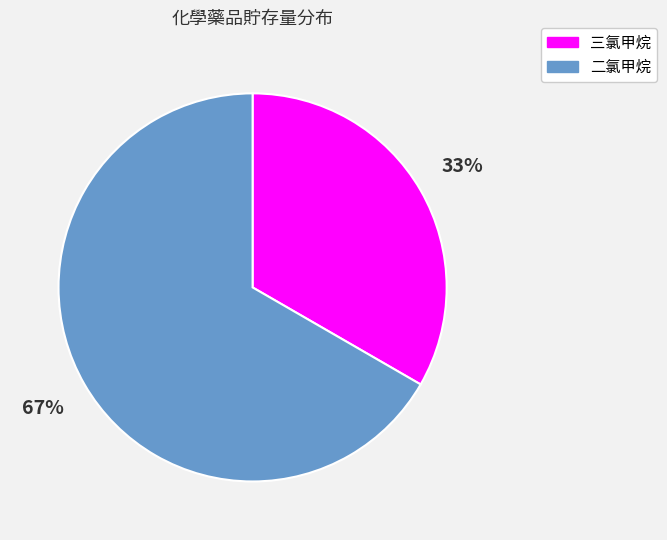

To the nearest percent, what is the combined percentage of 三氯甲烷 and 二氯甲烷?

100%